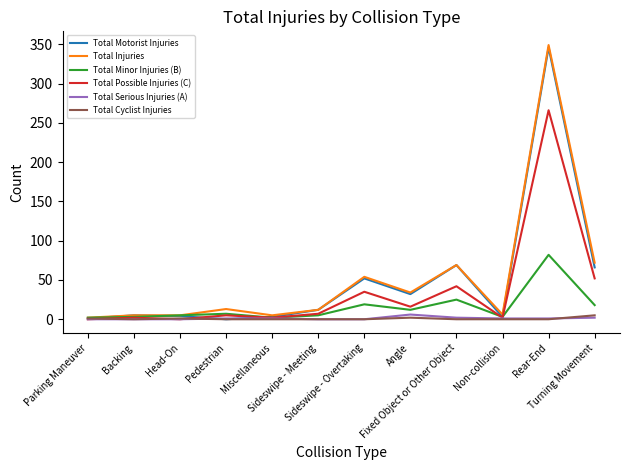

What is the maximum value for Total Injuries?

349